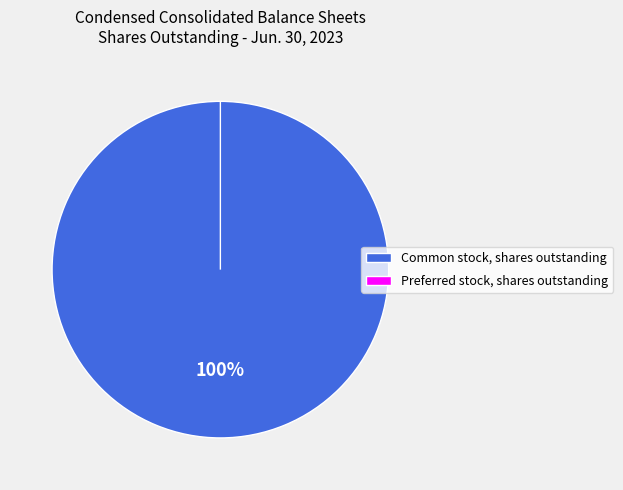

What is the change in value from Common stock, shares outstanding to Preferred stock, shares outstanding?

-128921192